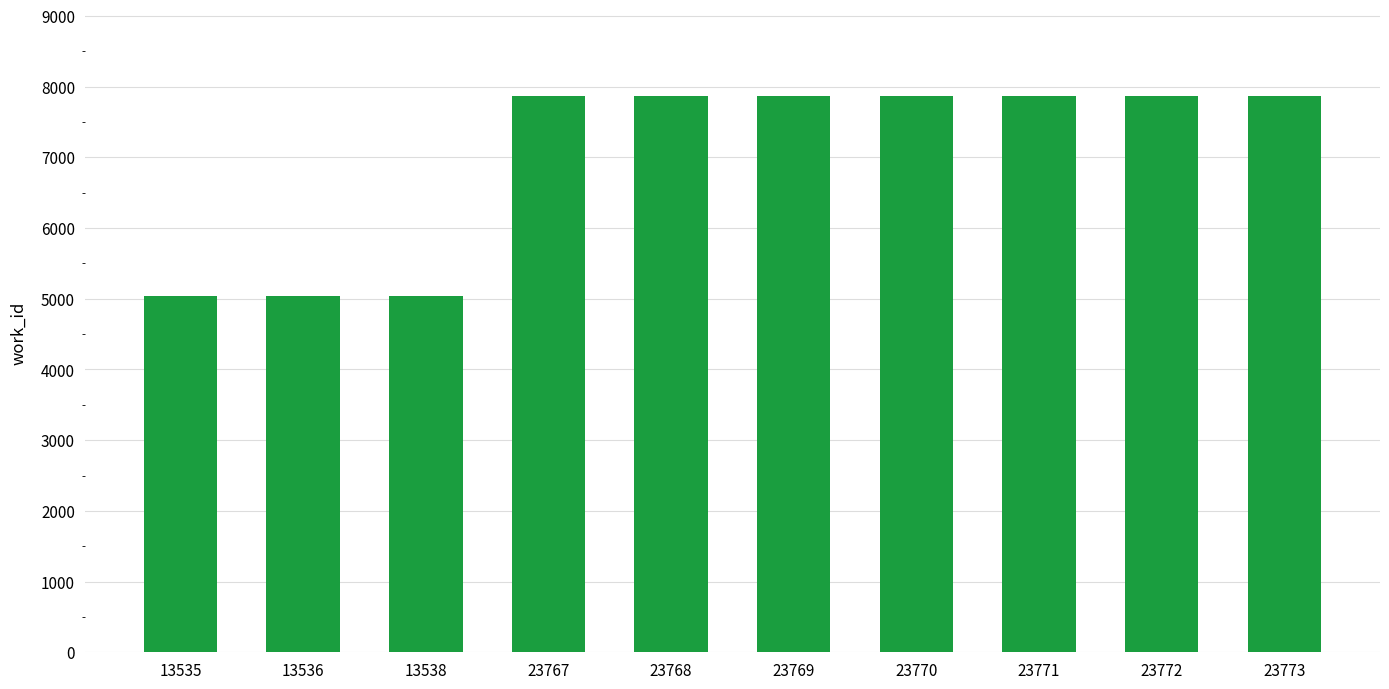

What is the value of the 5th bar from the left?

7863